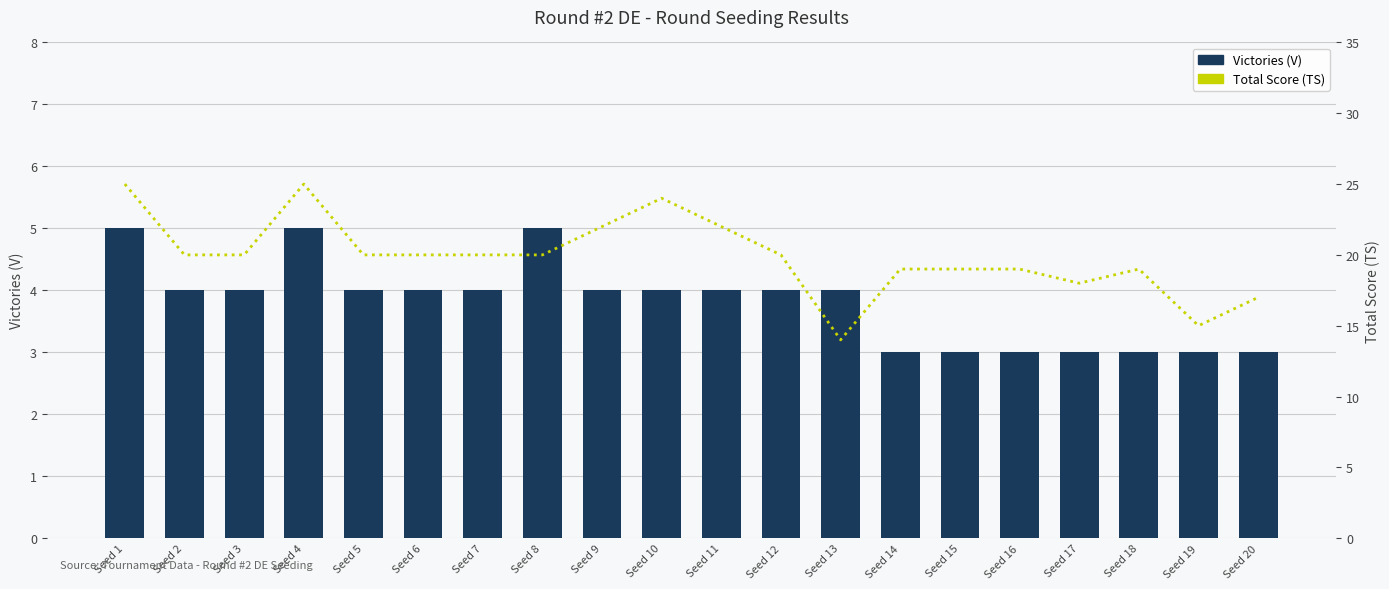

What is the maximum value for Victories (V)?

5